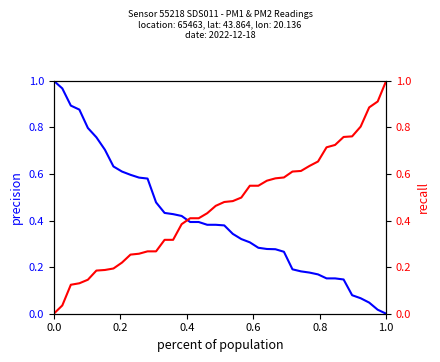

Reading right to left, what are all the values shown in this chart?

P1: 0.0	0.0	0.0	0.1	0.1	0.1	0.2	0.2	0.2	0.2	0.2	0.2	0.3	0.3	0.3	0.3	0.3	0.3	0.3	0.4	0.4	0.4	0.4	0.4	0.4	0.4	0.4	0.5	0.6	0.6	0.6	0.6	0.6	0.7	0.8	0.8	0.9	0.9	1.0	1.0
P2: 1.0	0.9	0.9	0.8	0.8	0.8	0.7	0.7	0.7	0.6	0.6	0.6	0.6	0.6	0.6	0.5	0.5	0.5	0.5	0.5	0.5	0.4	0.4	0.4	0.4	0.3	0.3	0.3	0.3	0.3	0.3	0.2	0.2	0.2	0.2	0.1	0.1	0.1	0.0	0.0